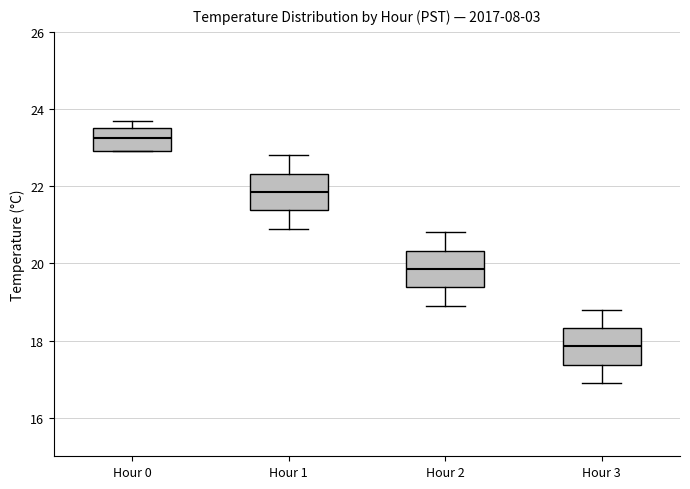

Where is the upper edge of the box for Hour 3 on the y-axis? The values are not printed on the chart, so give them approximately, as read against the axis.

18.4